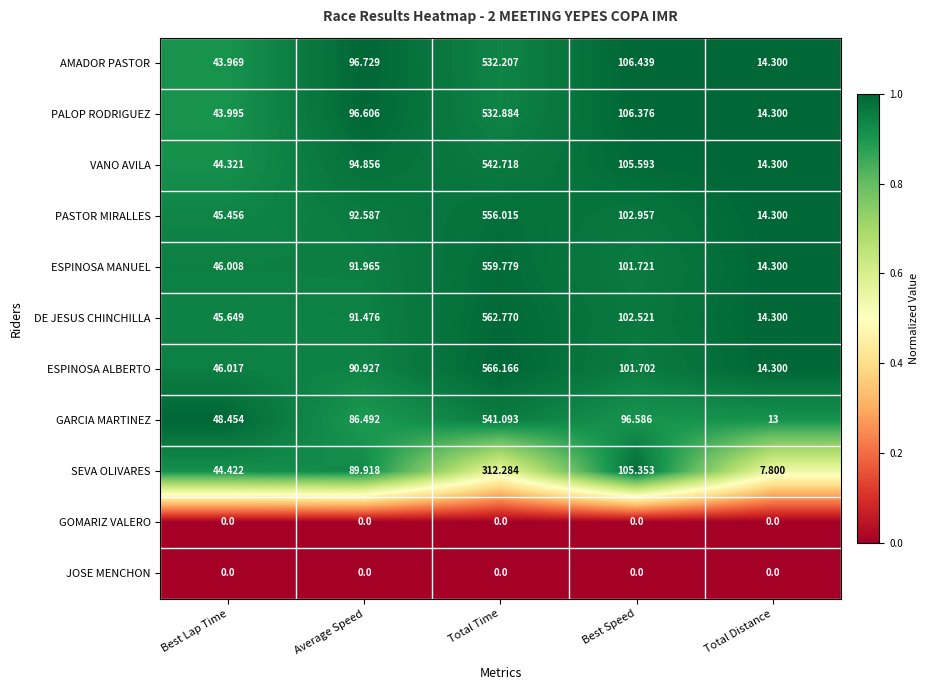

Rank the categories by GARCIA MARTINEZ value from lowest to highest.

Total Distance, Best Lap Time, Average Speed, Best Speed, Total Time